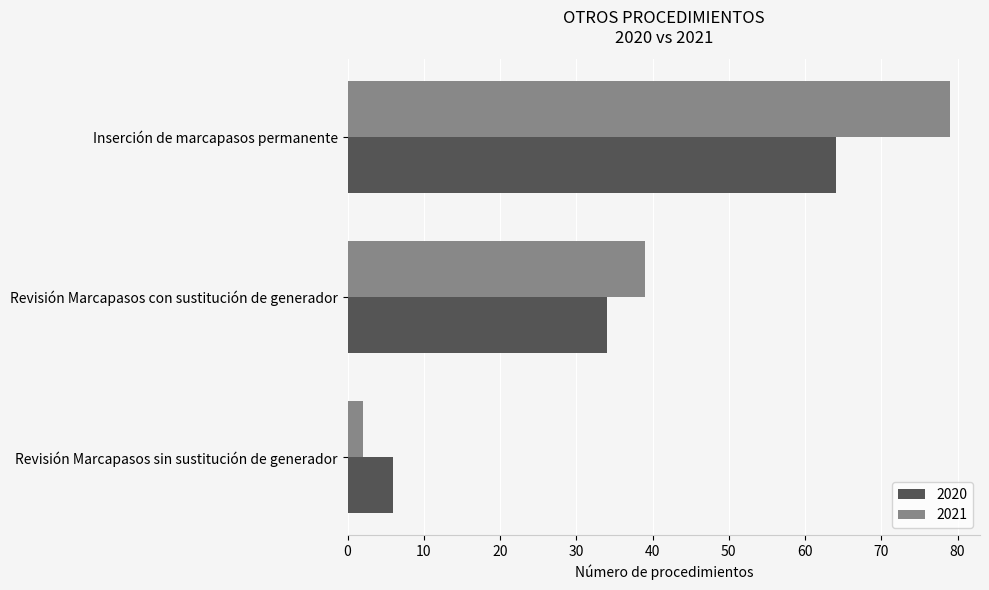

At how many categories does at least one series exceed 67?

1